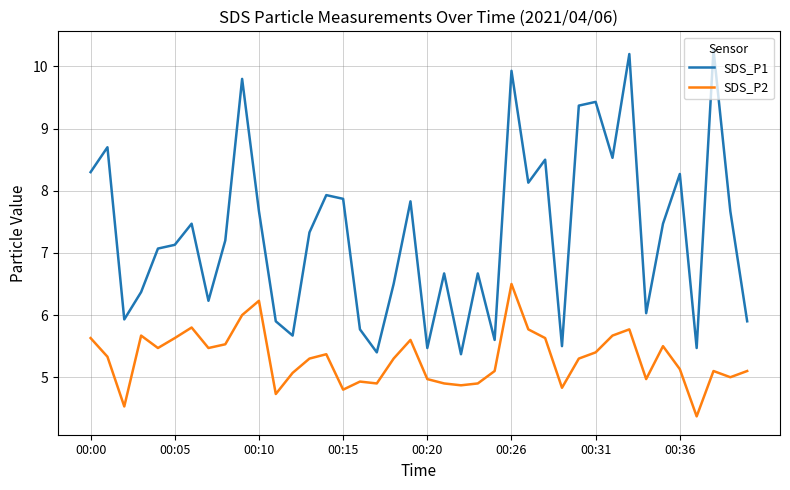

What is the average value of the SDS_P1 series?

7.3